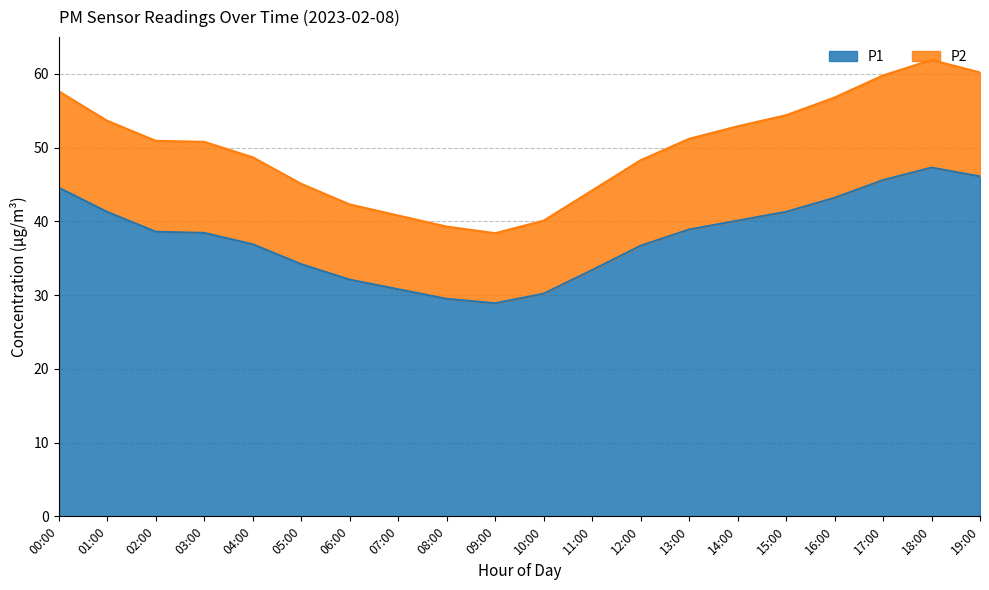

At which category does P2 reach its first local valley?

09:00